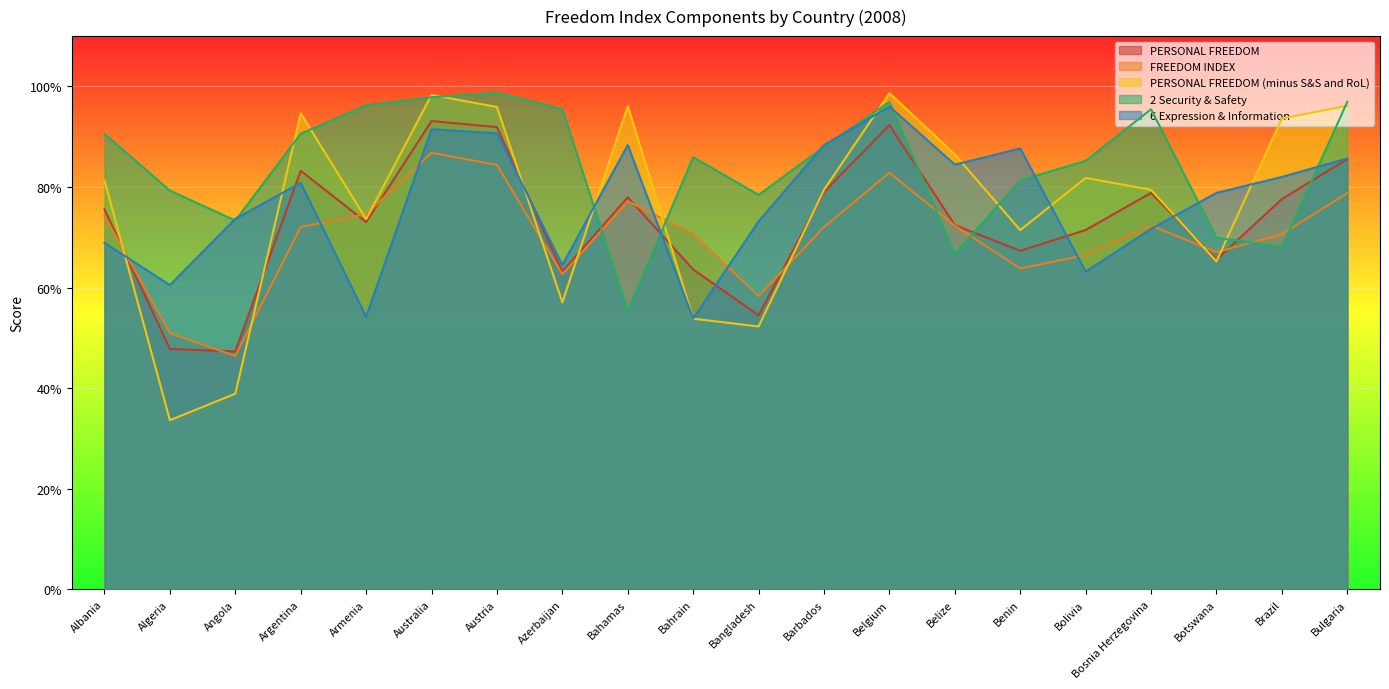

At which category is the sum across all series the highest?

Australia